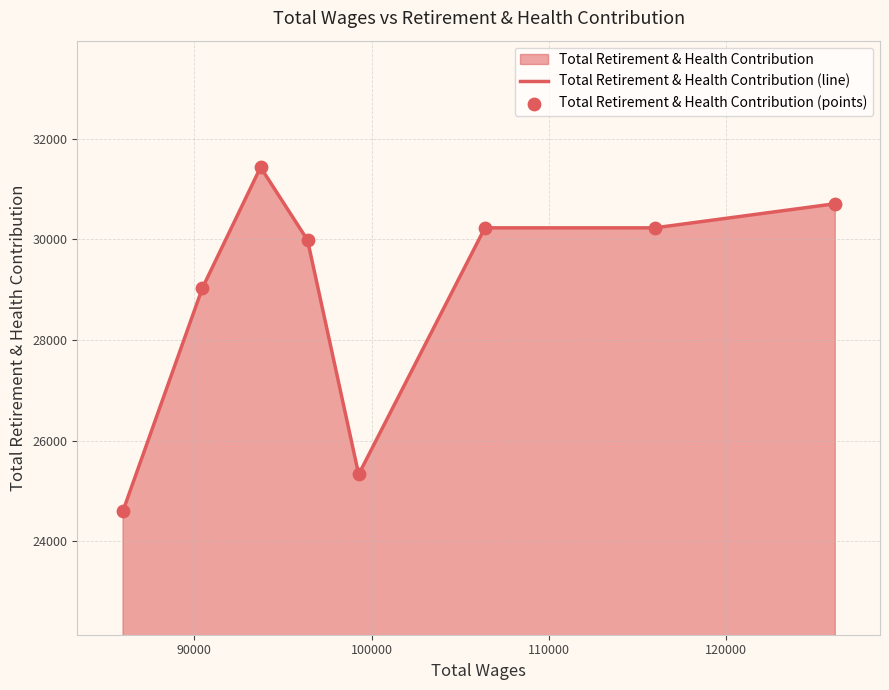

What is the average value?

28942